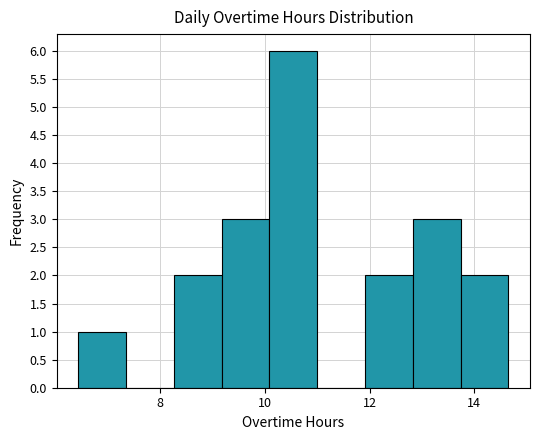

Reading left to right, list every bar in this chart as the range it spans on the x-axis followed by its height. Neither the bar edges nor the heights are printed on the chart, so give them approximately, as read against the axes.

6.4 to 7.4: 1
7.4 to 8.2: 0
8.2 to 9.2: 2
9.2 to 10.0: 3
10.0 to 11.0: 6
11.0 to 12.0: 0
12.0 to 12.8: 2
12.8 to 13.8: 3
13.8 to 14.6: 2